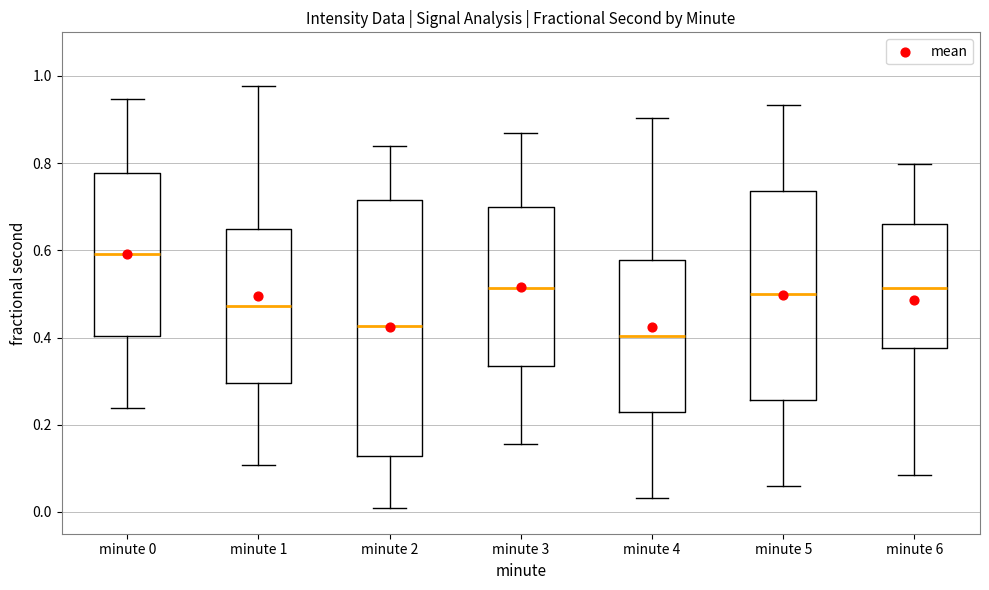

Comparing the boxes themselves (not the whiskers), which one is the tallest?

minute 2